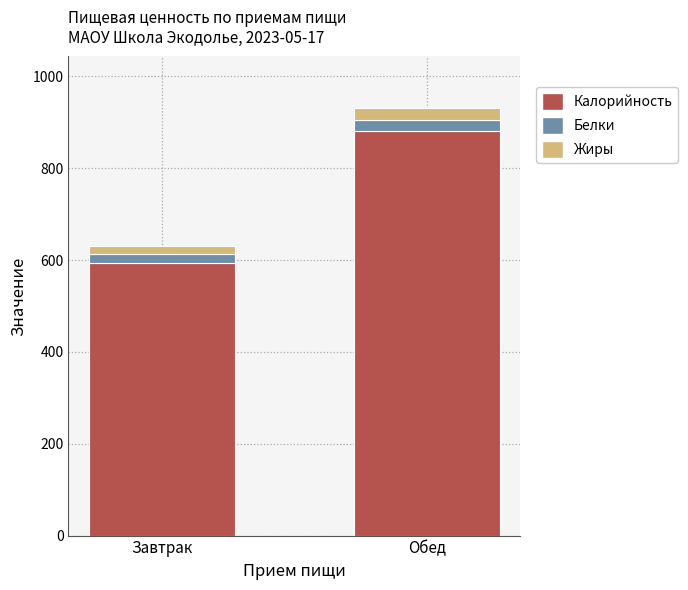

At which category is the sum across all series the highest?

Обед